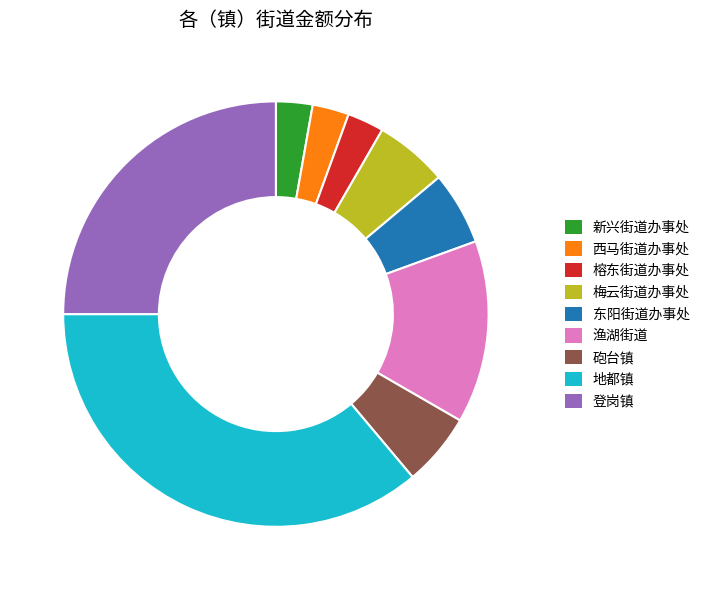

Which has a higher value, 登岗镇 or 东阳街道办事处?

登岗镇